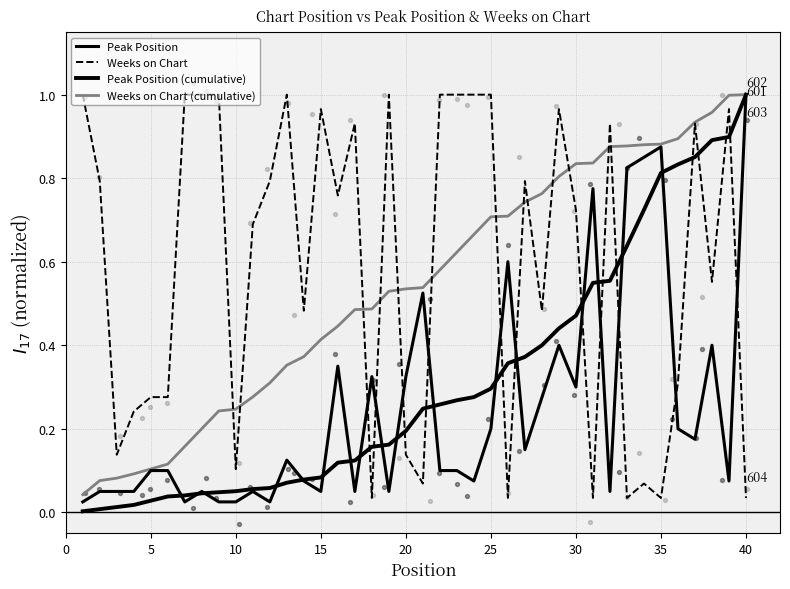

Which series reaches the maximum Y coordinate?

Weeks on Chart (cumulative)